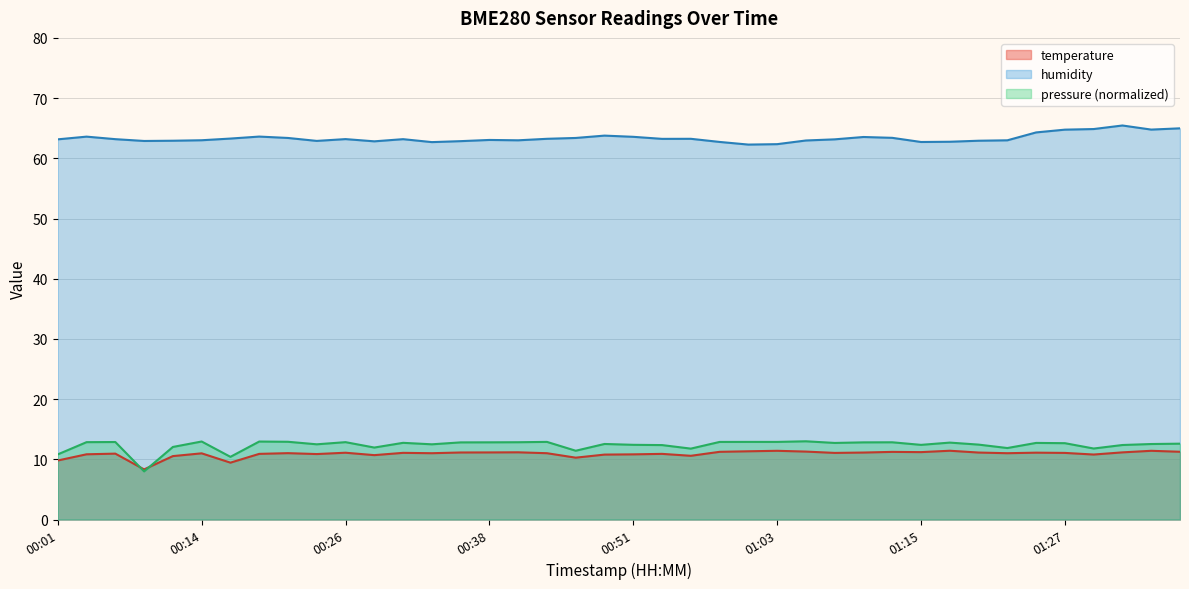

What is the sum of the temperature values at 00:11 and 00:23?

21.4